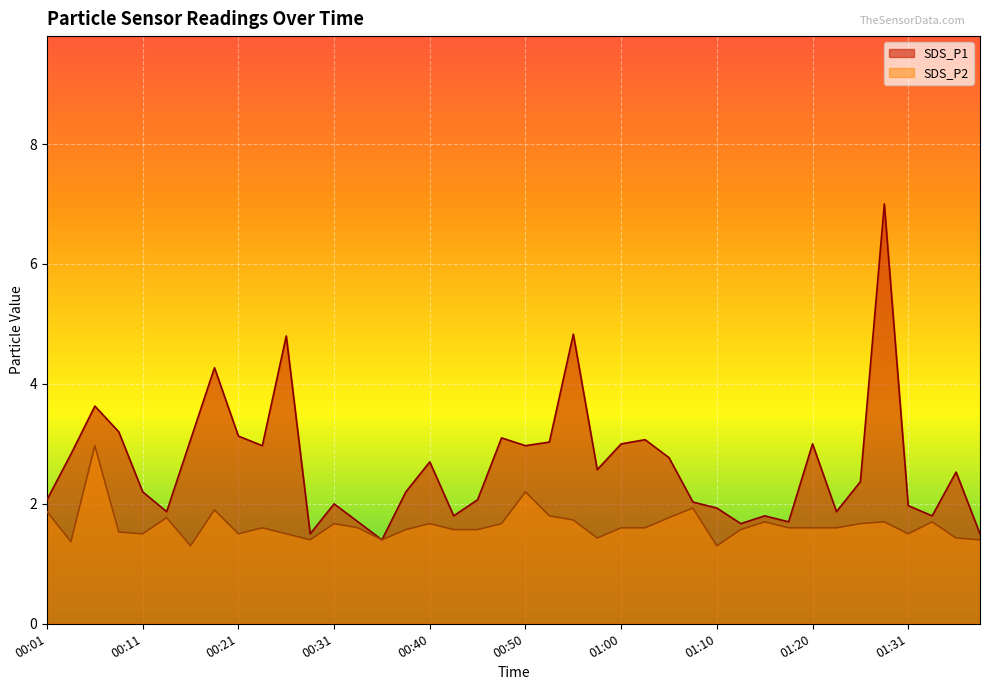

Reading right to left, list all the values displayed in this chart.

SDS_P1: 01:38=1.5	01:35=2.5	01:33=1.8	01:31=2.0	01:28=7.0	01:26=2.4	01:23=1.9	01:20=3.0	01:18=1.7	01:15=1.8	01:13=1.7	01:10=1.9	01:08=2.0	01:05=2.8	01:03=3.1	01:00=3.0	00:58=2.6	00:55=4.8	00:53=3.0	00:50=3.0	00:48=3.1	00:45=2.1	00:43=1.8	00:40=2.7	00:38=2.2	00:35=1.4	00:33=1.7	00:31=2.0	00:28=1.5	00:26=4.8	00:23=3.0	00:21=3.1	00:18=4.3	00:16=3.1	00:13=1.9	00:11=2.2	00:08=3.2	00:06=3.6	00:03=2.8	00:01=2.1
SDS_P2: 01:38=1.4	01:35=1.4	01:33=1.7	01:31=1.5	01:28=1.7	01:26=1.7	01:23=1.6	01:20=1.6	01:18=1.6	01:15=1.7	01:13=1.6	01:10=1.3	01:08=1.9	01:05=1.8	01:03=1.6	01:00=1.6	00:58=1.4	00:55=1.7	00:53=1.8	00:50=2.2	00:48=1.7	00:45=1.6	00:43=1.6	00:40=1.7	00:38=1.6	00:35=1.4	00:33=1.6	00:31=1.7	00:28=1.4	00:26=1.5	00:23=1.6	00:21=1.5	00:18=1.9	00:16=1.3	00:13=1.8	00:11=1.5	00:08=1.5	00:06=3.0	00:03=1.4	00:01=1.9